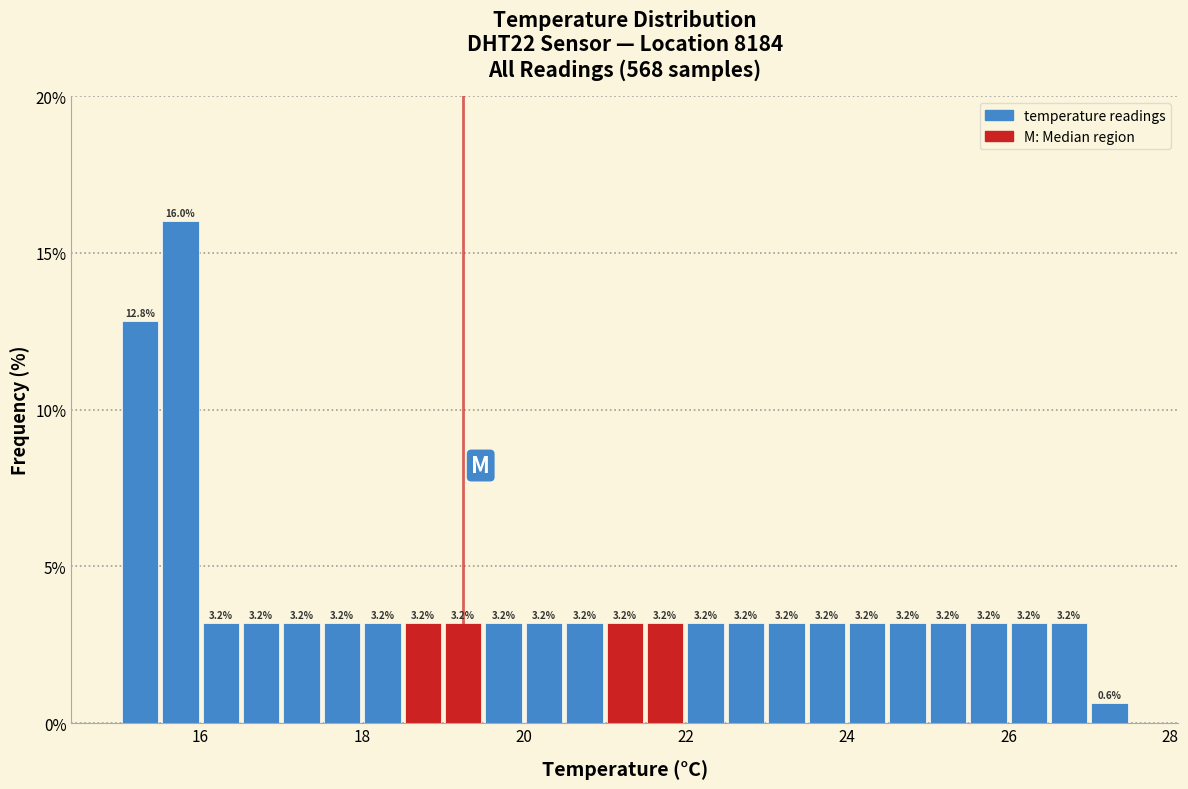

Read against the x-axis, roughly where is the centre of the tallest bar?

15.8